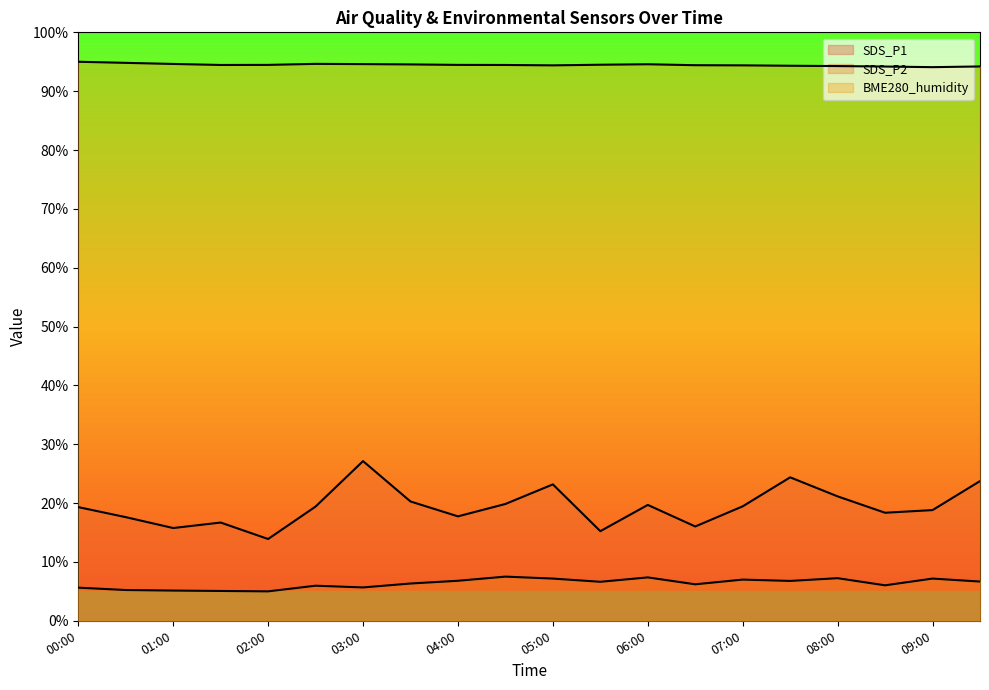

Which has a higher value, 09:00 or 07:00?

07:00